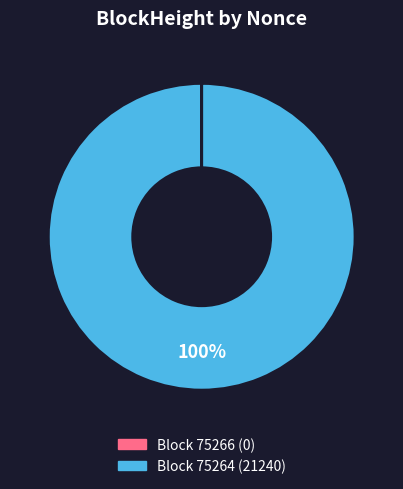

To the nearest percent, what is the average slice percentage?

50%